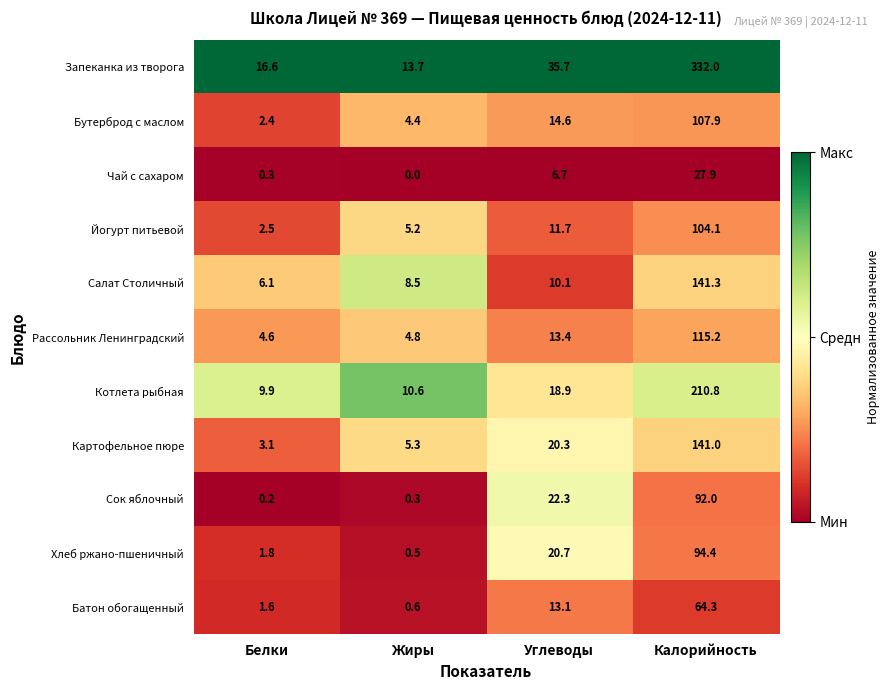

Which series changed the most between Углеводы and Калорийность?

Запеканка из творога